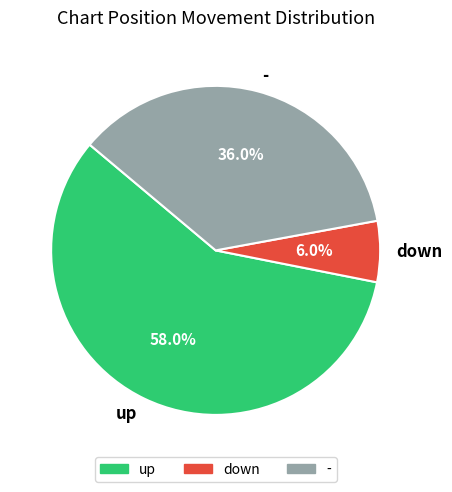

What is the ratio of the value at down to the value at up?

0.1